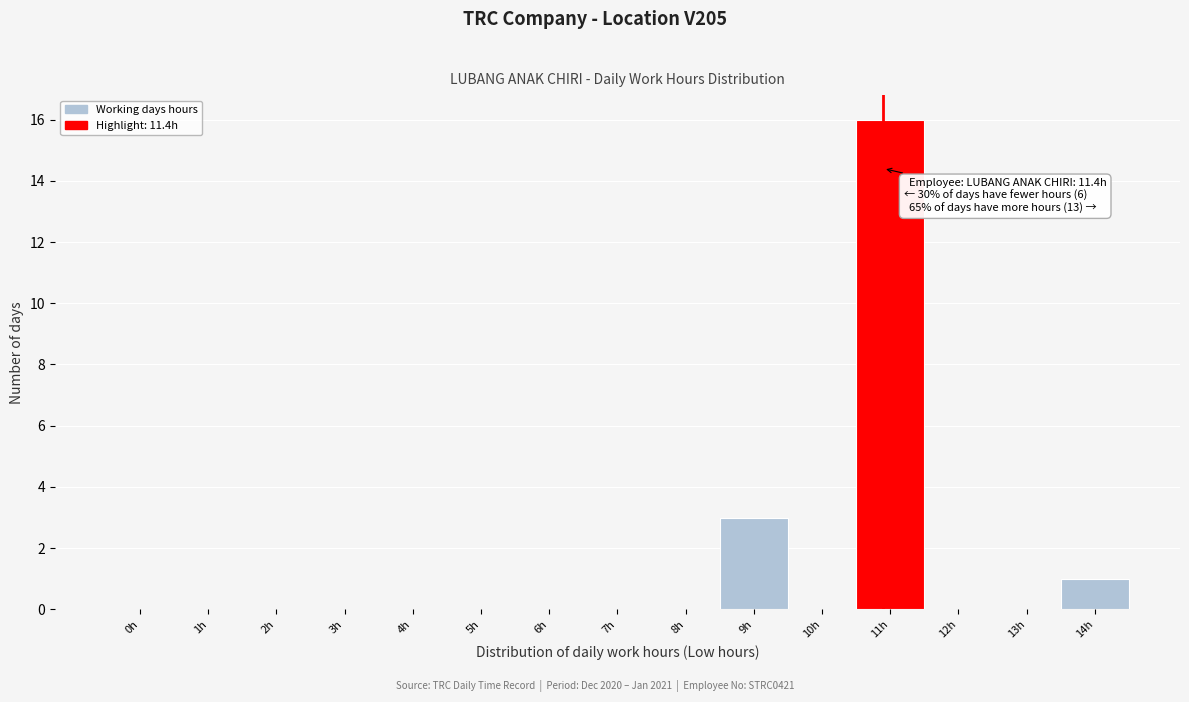

Reading left to right, extract all data points from this chart.

0h=0	1h=0	2h=0	3h=0	4h=0	5h=0	6h=0	7h=0	8h=0	9h=3	10h=0	11h=16	12h=0	13h=0	14h=1